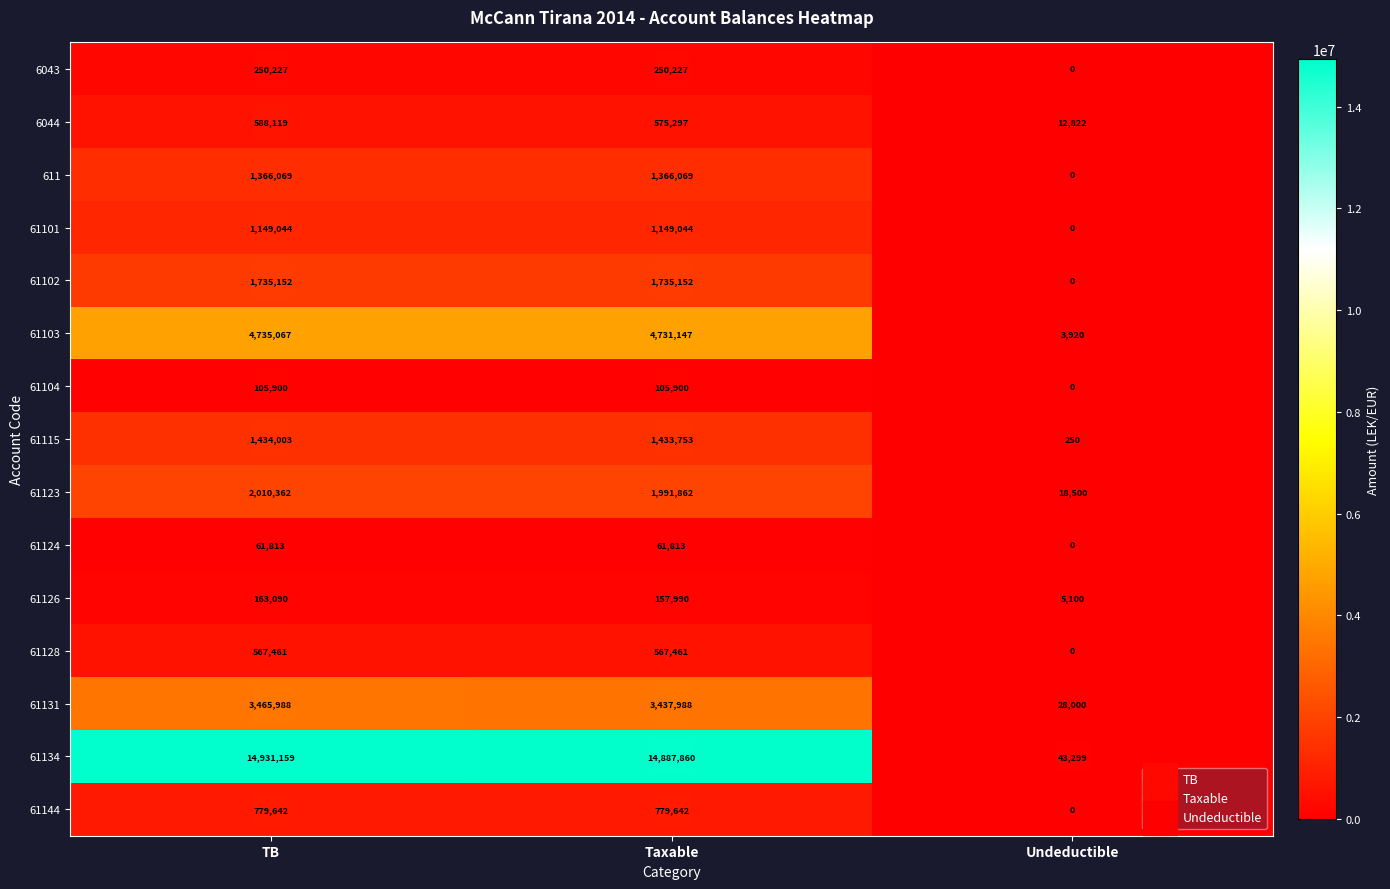

What is the approximate value of 61134 at TB?

14931159